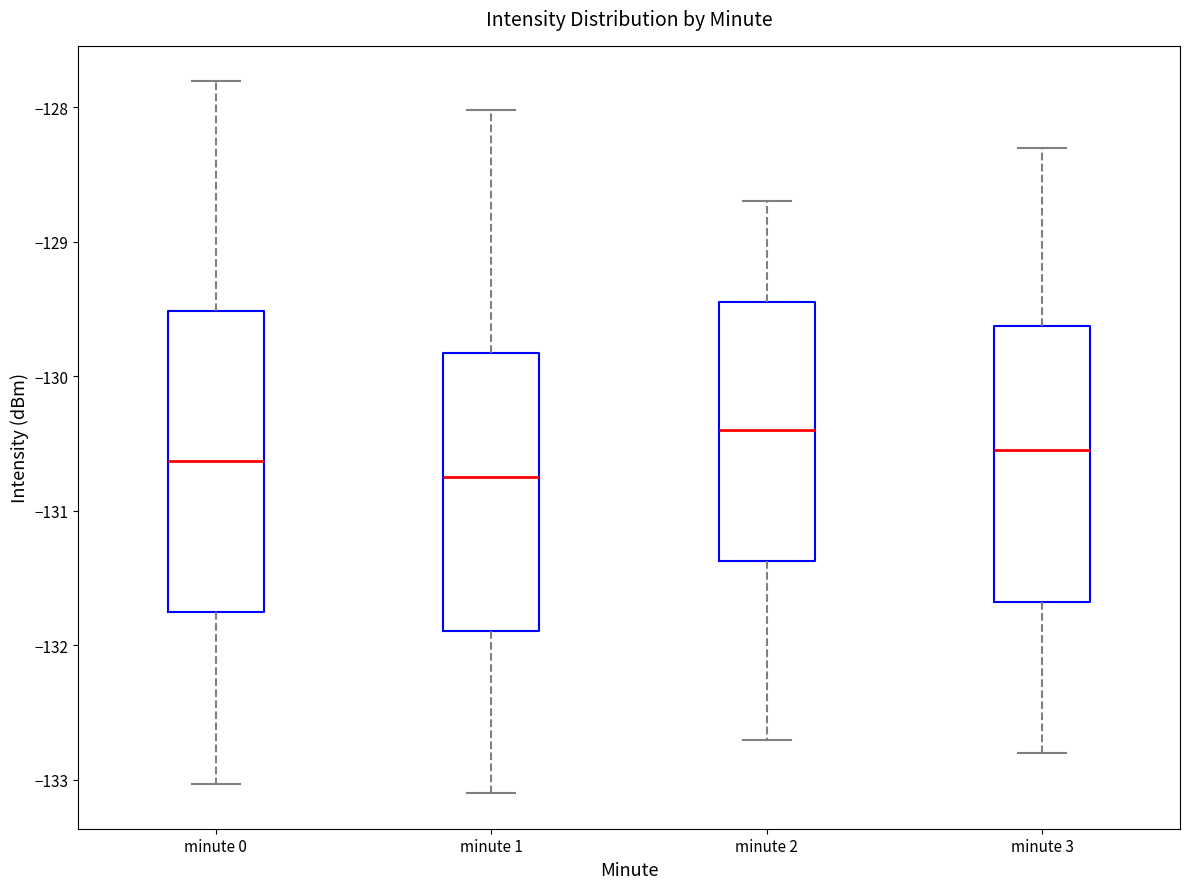

Reading left to right, transcribe this box plot: for each box, give where its median line is, the range the box spans, and where its two whiskers end, as read against the y-axis. The values are not printed on the chart, so give them approximately, as read against the axis.

minute 0: median -130.6, box -131.8 to -129.5, whiskers -133.0 to -127.8
minute 1: median -130.7, box -131.9 to -129.8, whiskers -133.1 to -128.0
minute 2: median -130.4, box -131.4 to -129.4, whiskers -132.7 to -128.7
minute 3: median -130.5, box -131.7 to -129.6, whiskers -132.8 to -128.3